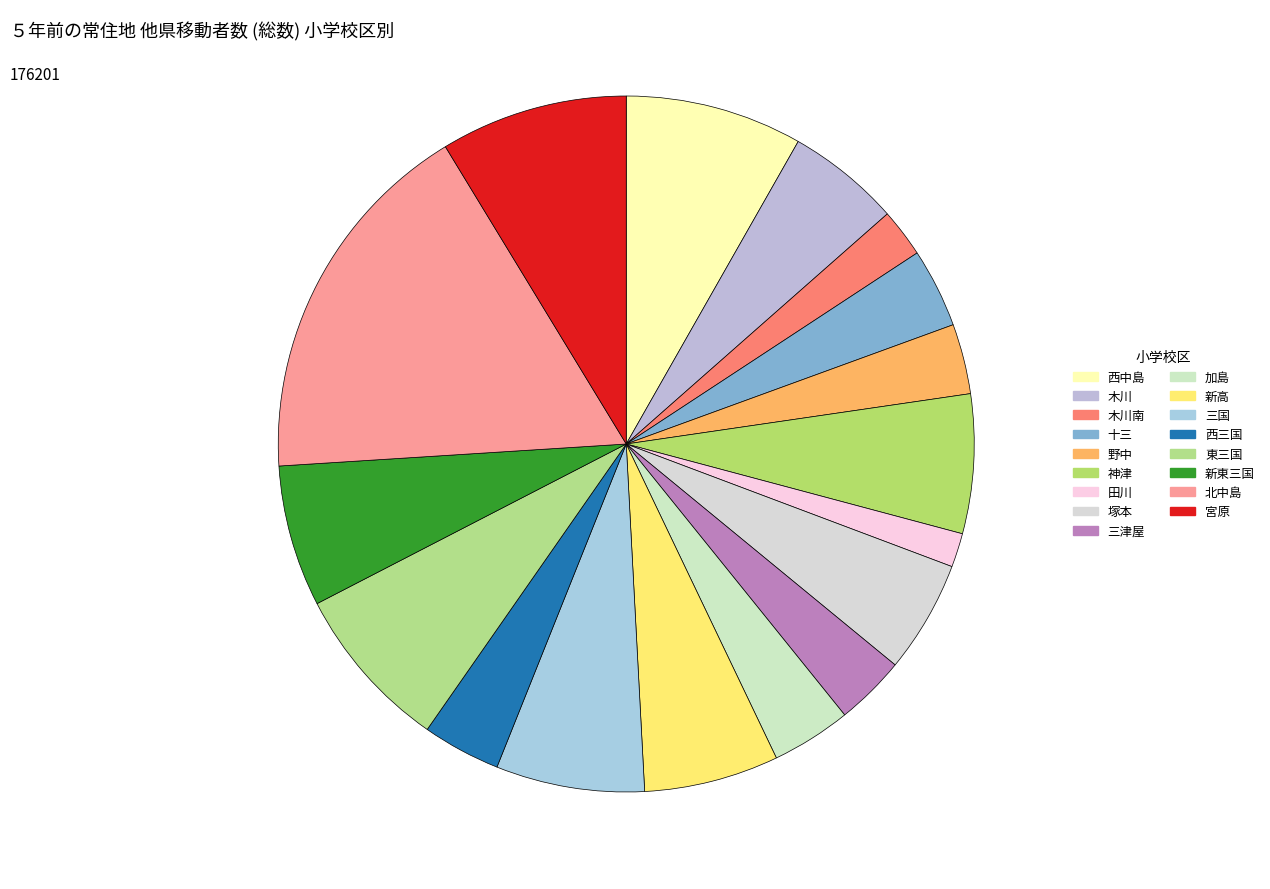

Is the sum of 三津屋 and 西中島 greater than half?

No